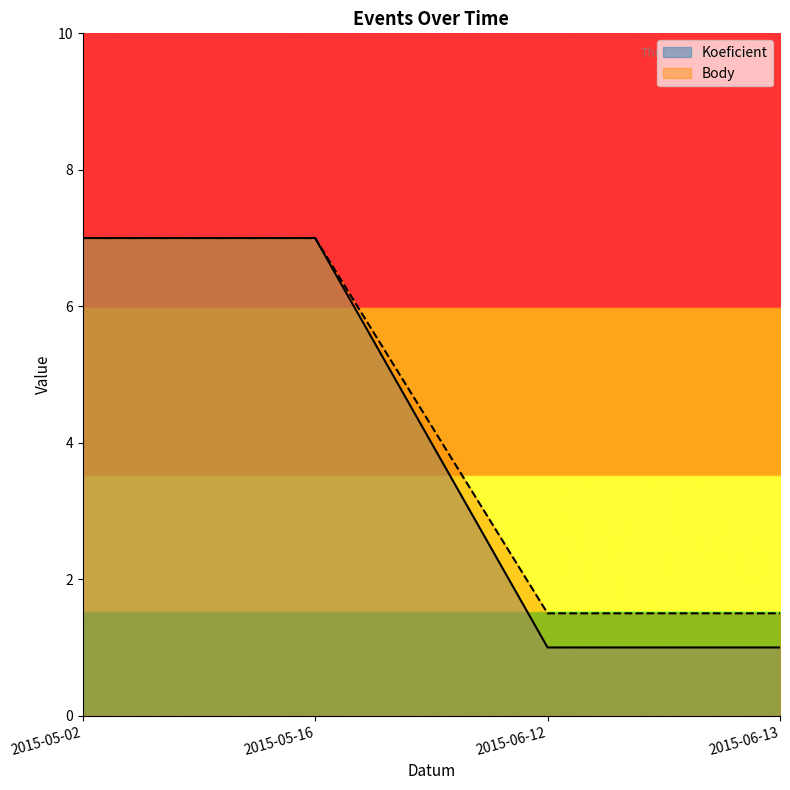

True or false: Koeficient and Body cross at least once.

False